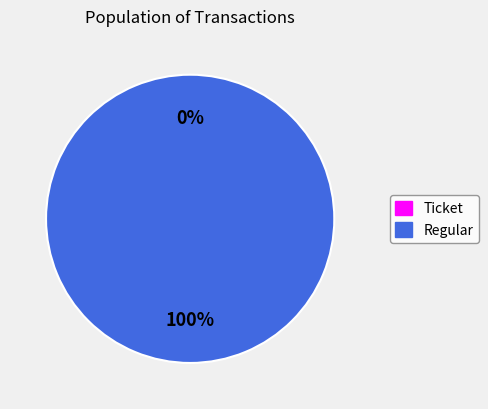

Which slice is the largest?

Regular